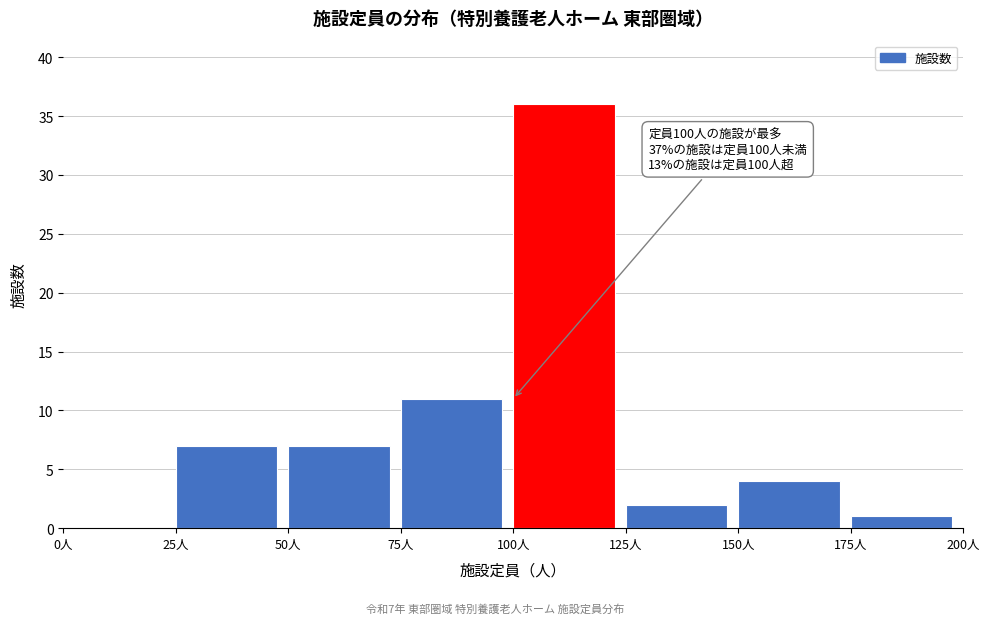

Over which range of the x-axis is the bar tallest?

100 to 125